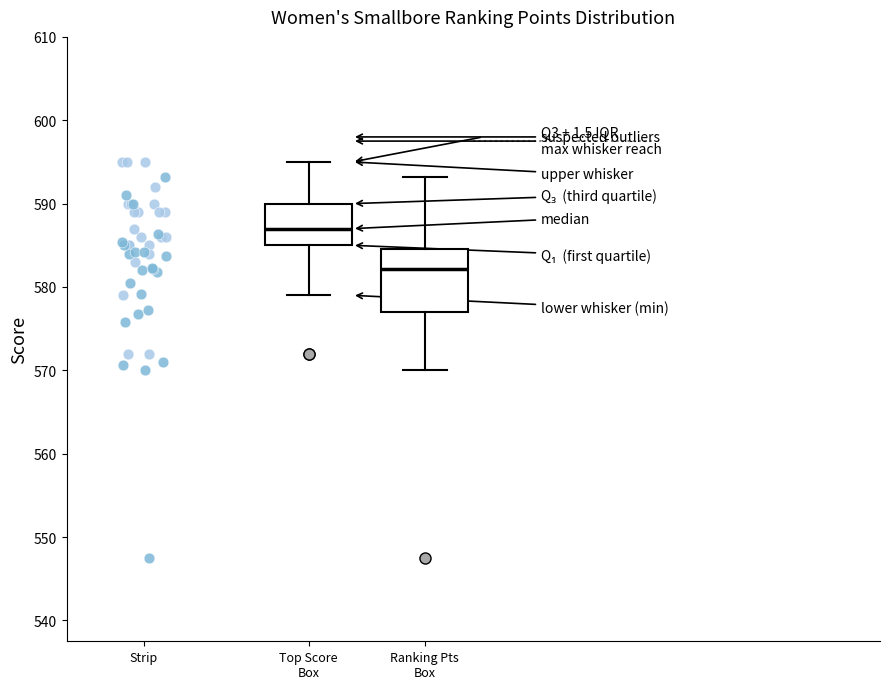

Reading left to right, read every box against the y-axis: the position of its median line, the range the box covers, and the ends of its whiskers. The values are not printed on the chart, so give them approximately, as read against the axis.

Top Score Box: median 587, box 585 to 590, whiskers 579 to 595
Ranking Pts Box: median 582, box 577 to 585, whiskers 570 to 593